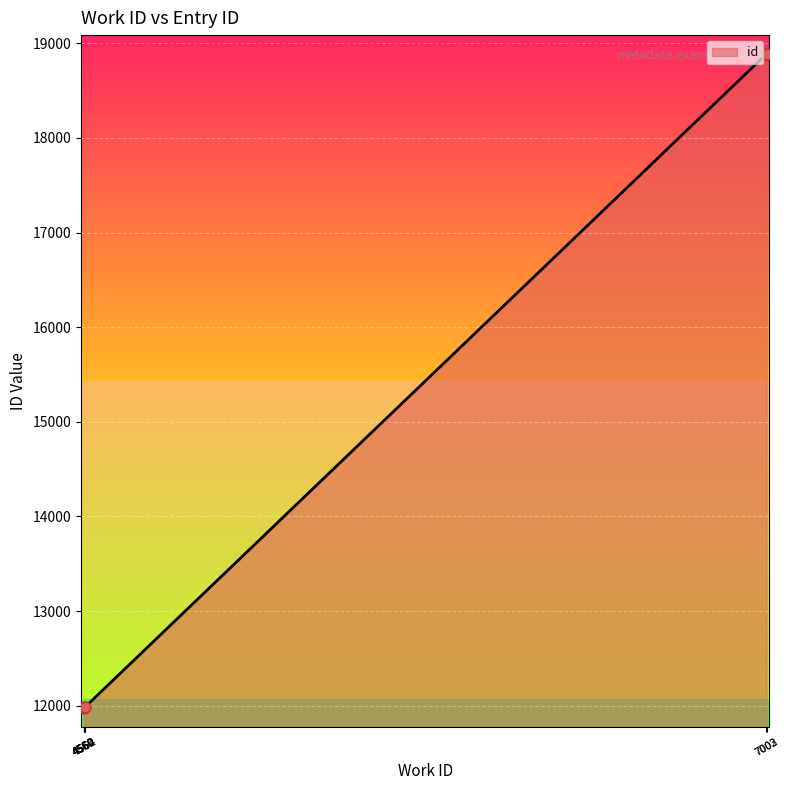

What is the ratio of the value at 7003 to the value at 4562?

1.6